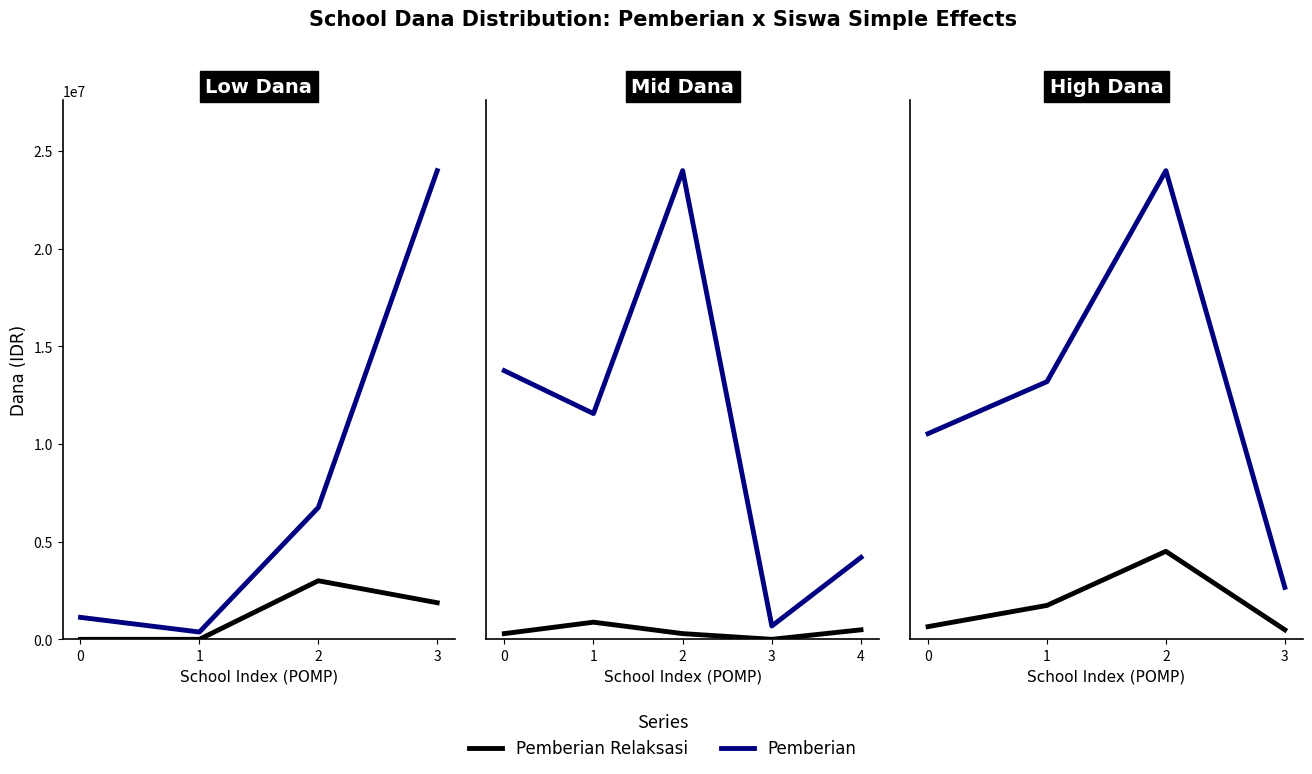

What is the value of the Pemberian point at the 4th from the left?

18375000